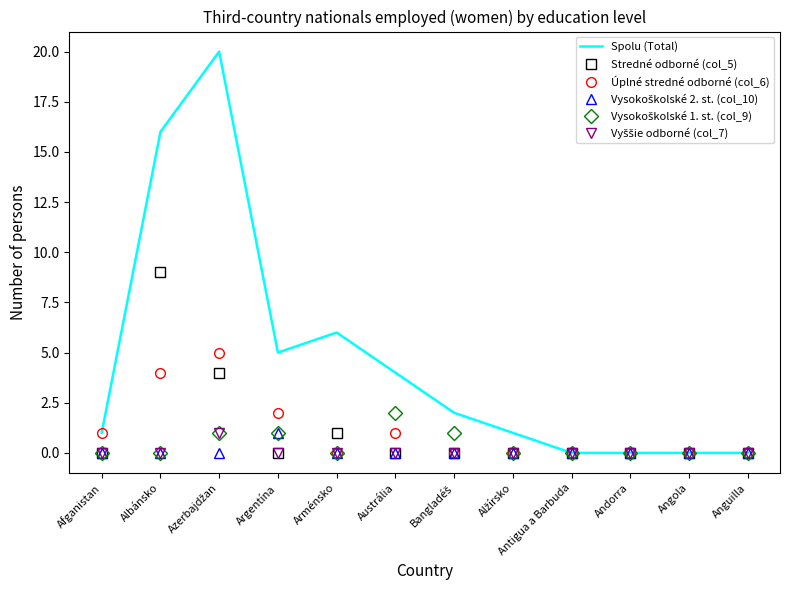

The value of Úplné stredné odborné (col_6) at Antigua a Barbuda is -3. True or false?

False